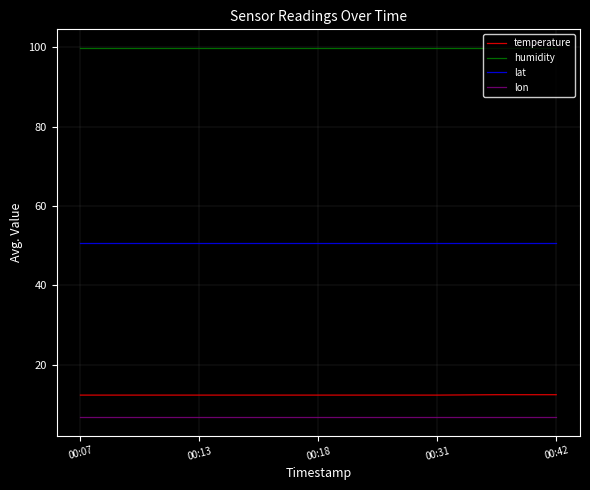

Rank the series by their maximum value, from lowest to highest.

lon, temperature, lat, humidity